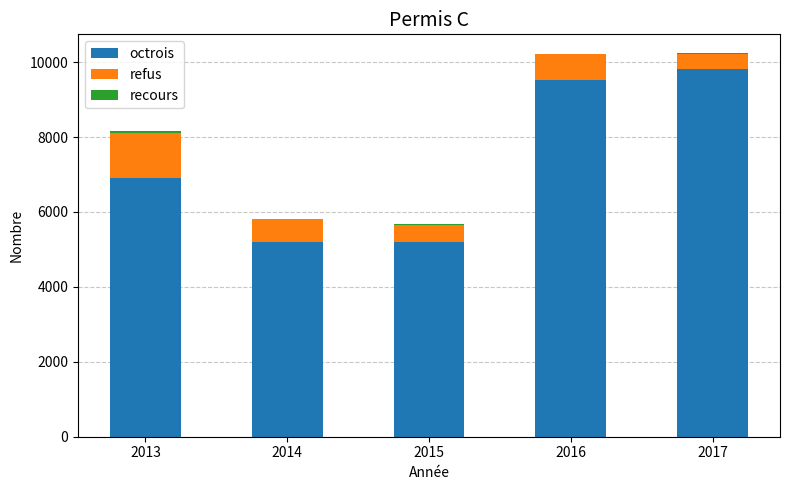

How many categories are shown in the chart?

5